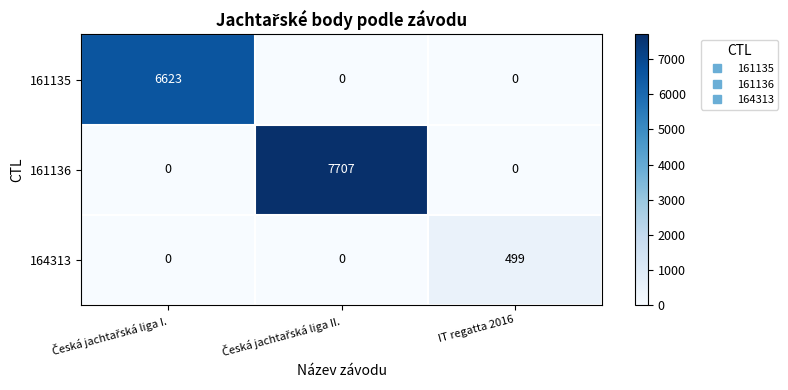

What is the average value of the 164313 series?

166